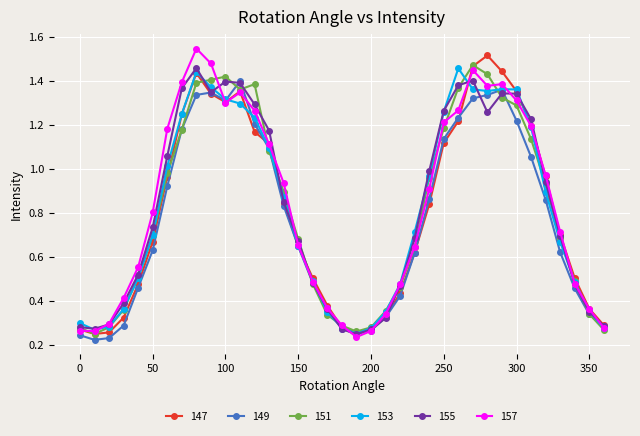

True or false: 147 has more than 0 interior local peaks.

True